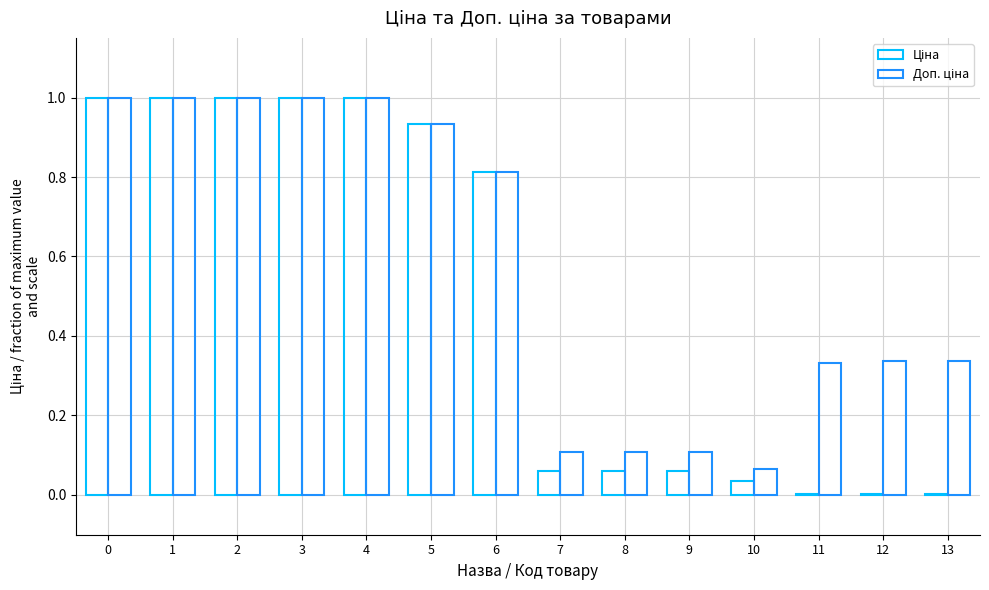

Rank the series by their average value, from lowest to highest.

Ціна, Доп. ціна